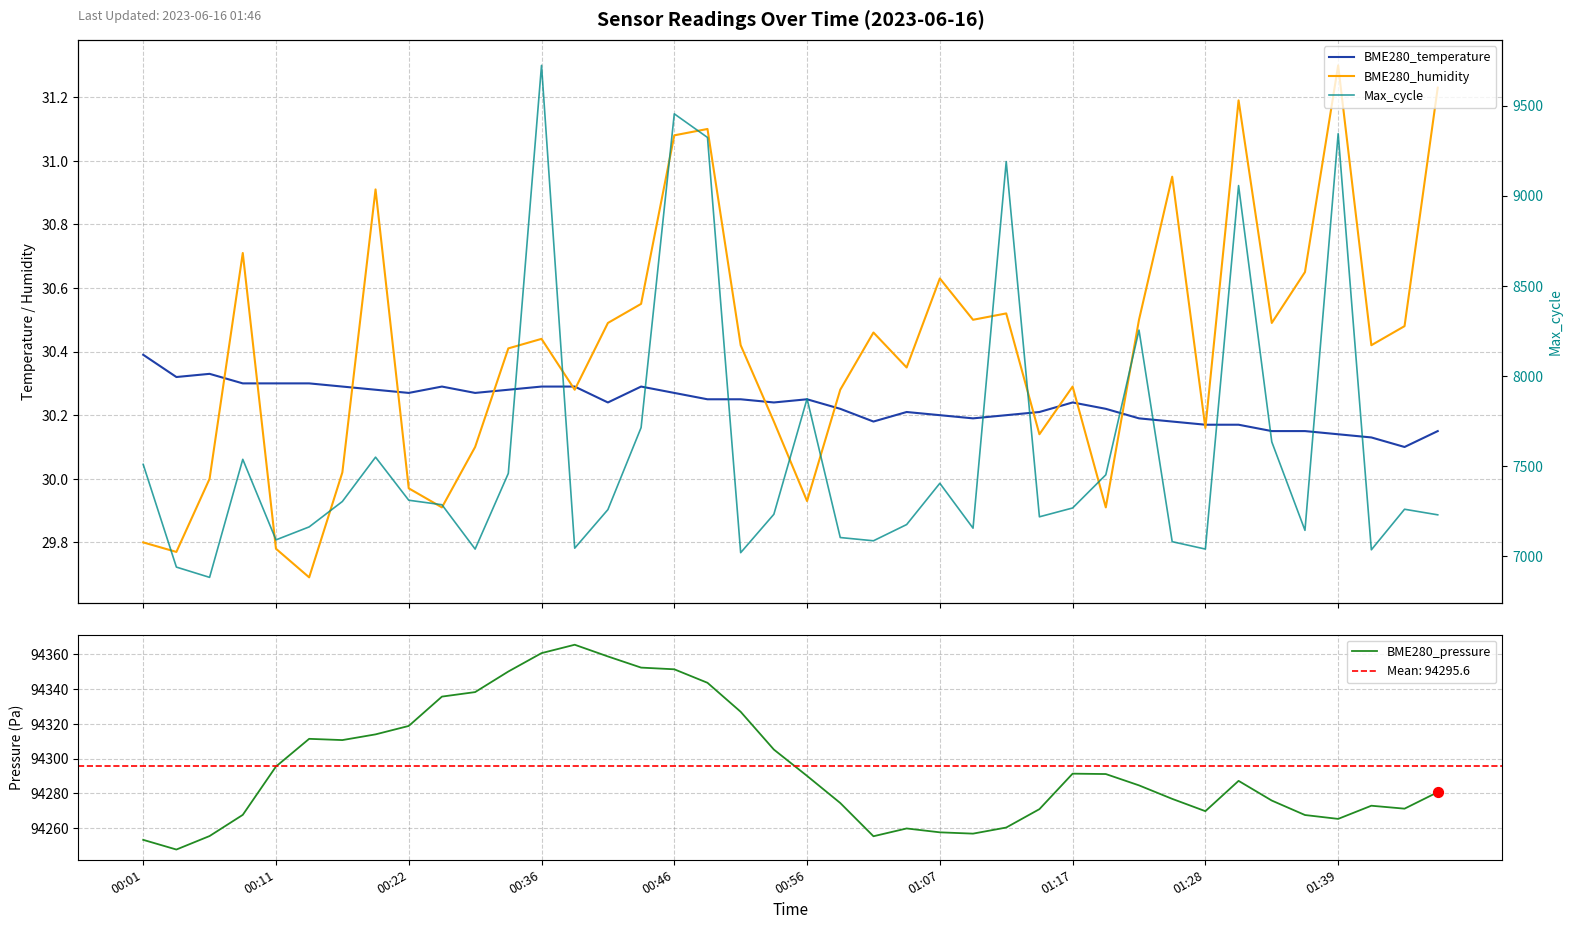

At which category is the sum across all series the highest?

00:36